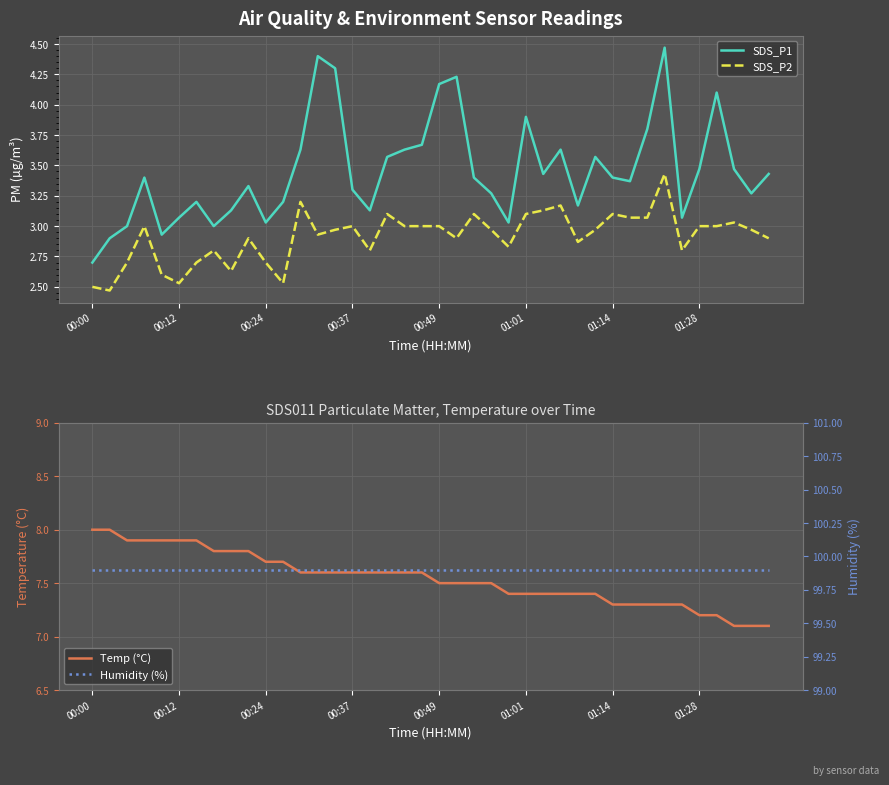

What is the total value across all series at 00:00?

113.1